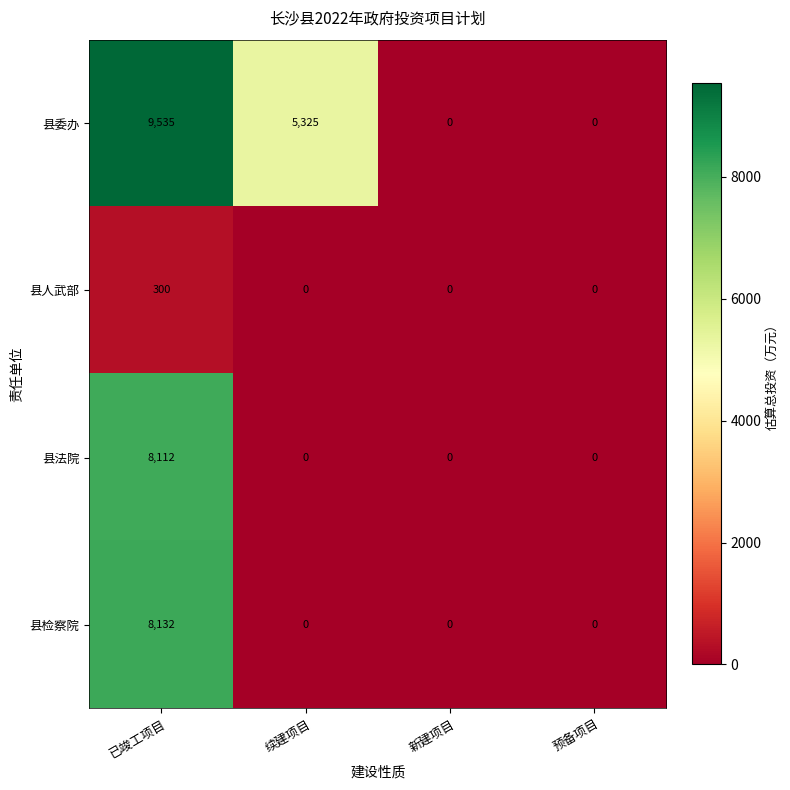

How many distinct data groups are displayed?

4